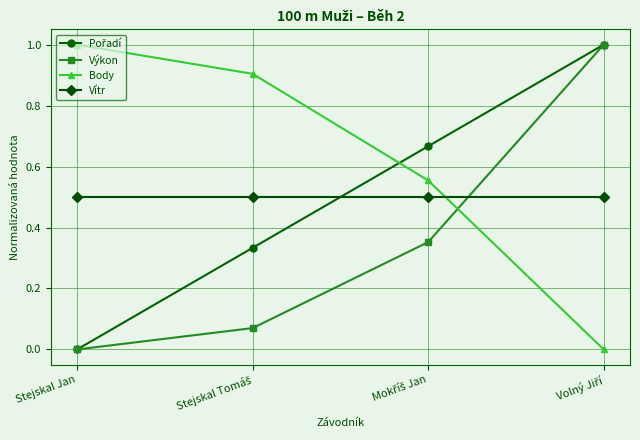

Which series has the largest total across all categories?

Body